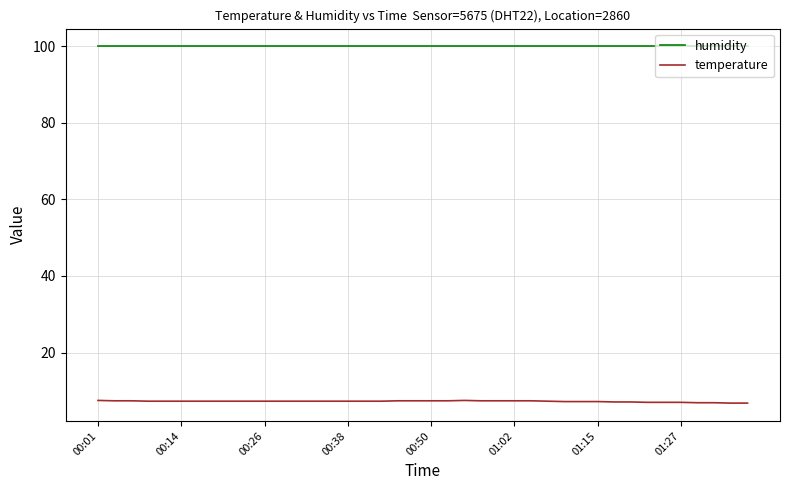

What is the maximum value shown in the chart?

99.9